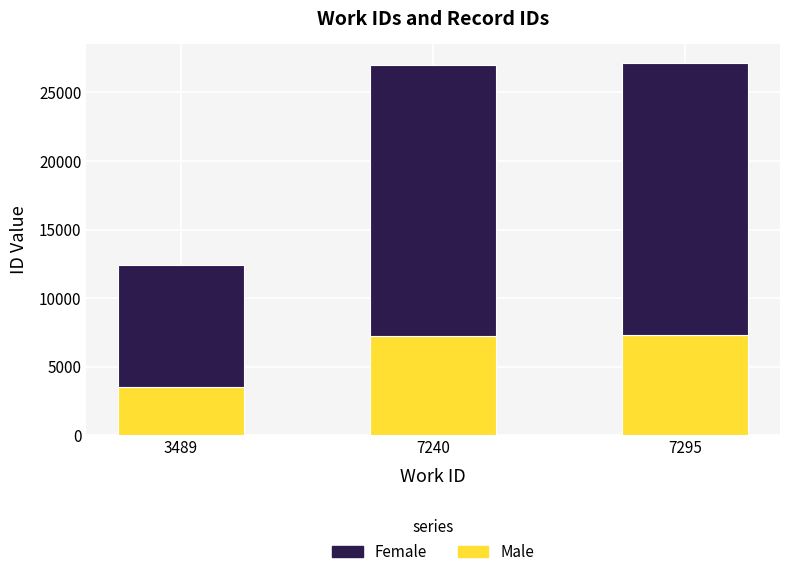

What is the difference between the second highest and minimum values in the Male series?

3751